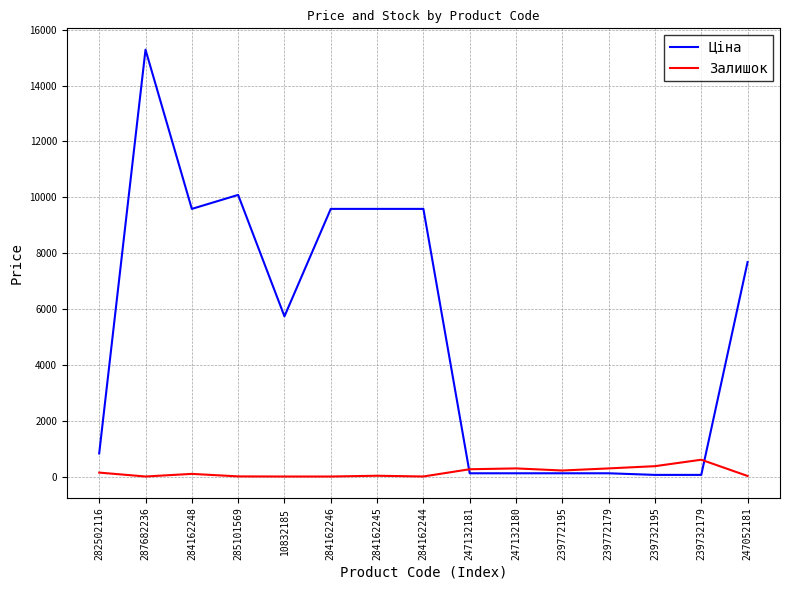

What is the maximum value shown in the chart?

15288.0